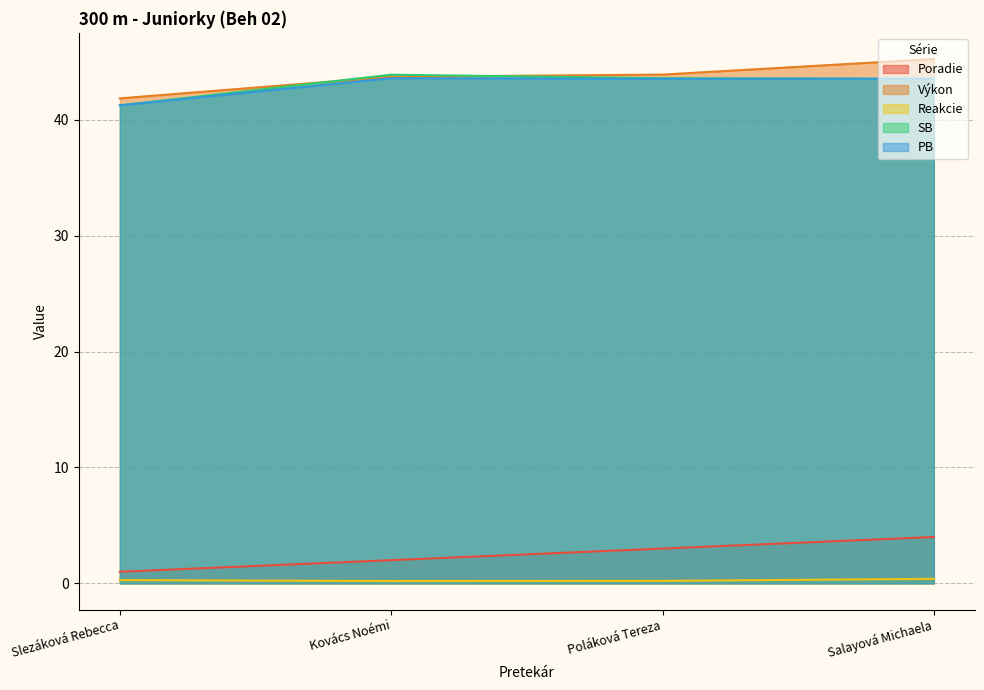

What is the difference between the SB values at Poláková Tereza and Slezáková Rebecca?

2.3